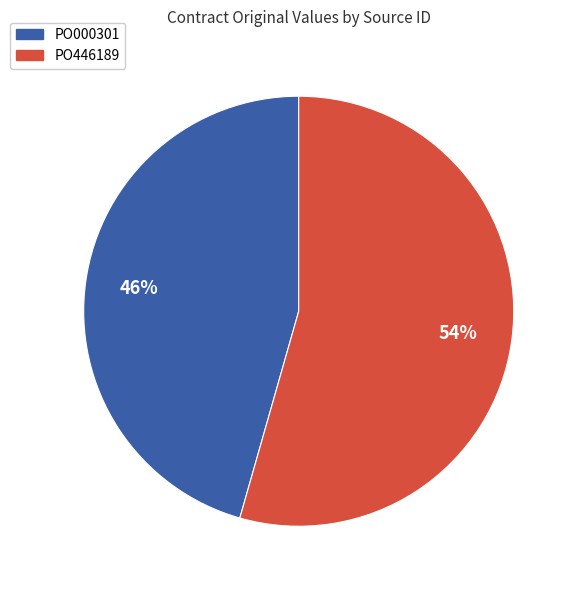

How many slices are in this pie chart?

2